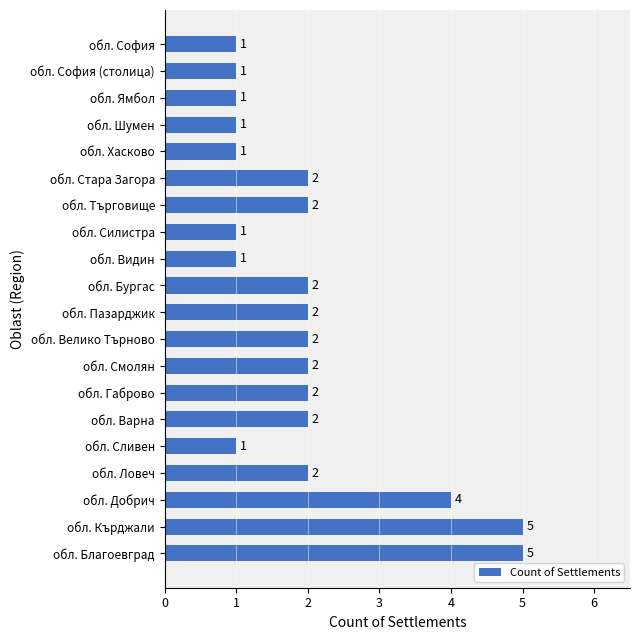

Between обл. София and обл. Смолян, which is larger?

обл. Смолян